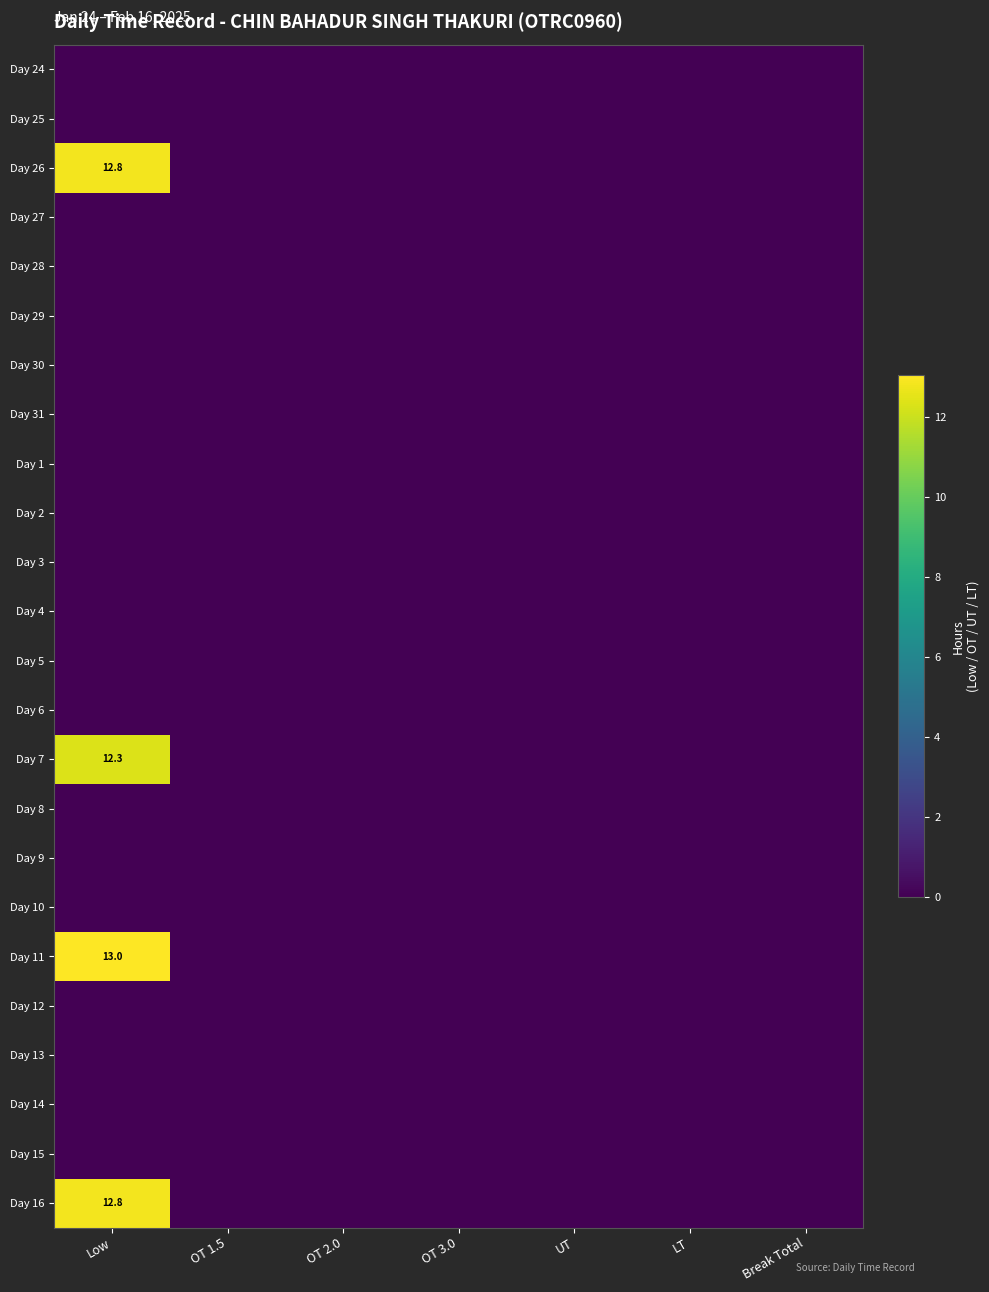

At which category does the chart reach its minimum across all series?

Low